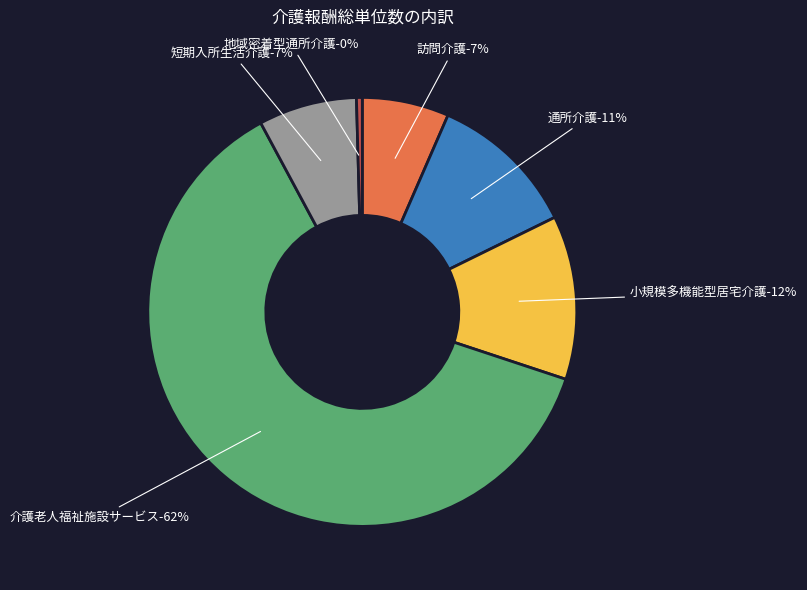

What is the ratio of the value at 訪問介護 to the value at 介護老人福祉施設サービス?

0.1